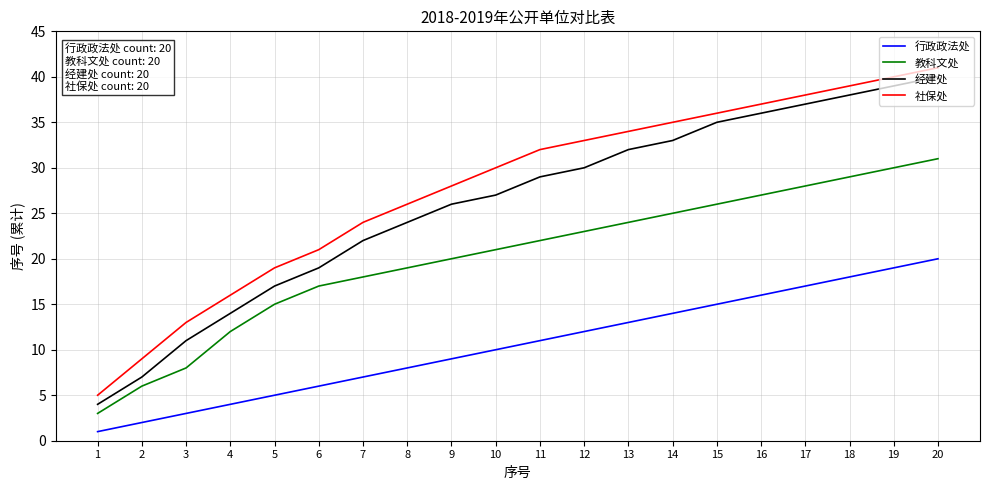

Is it true that 行政政法处 equals 5 at 5?

True